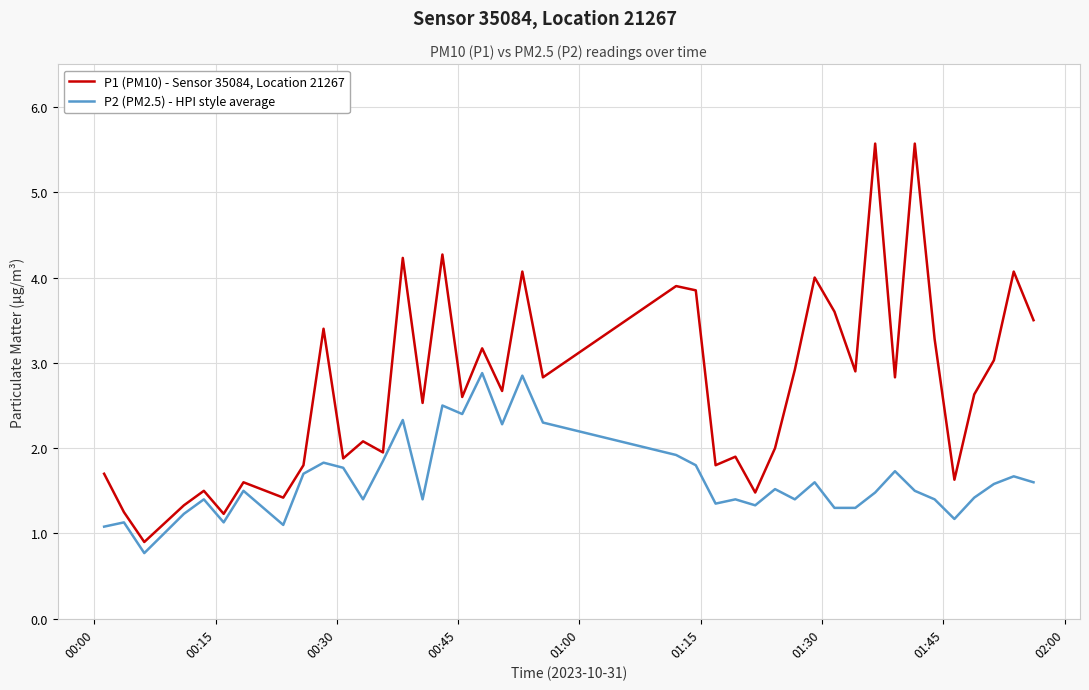

What is the lowest value of the P1 (PM10) - Sensor 35084, Location 21267 series?

0.9